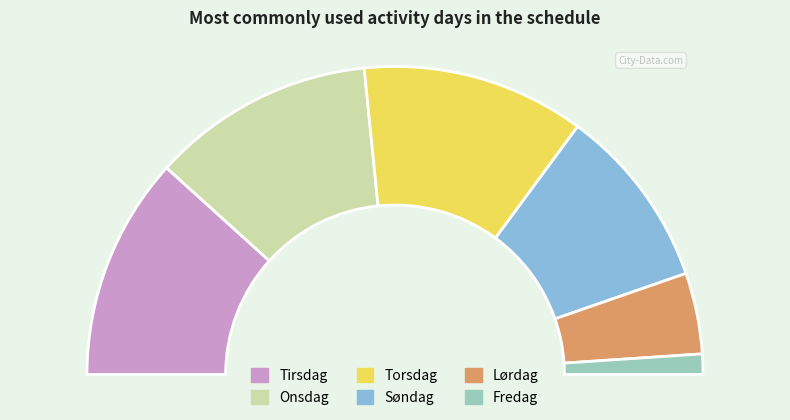

Is it true that Søndag is 26% of the pie?

False